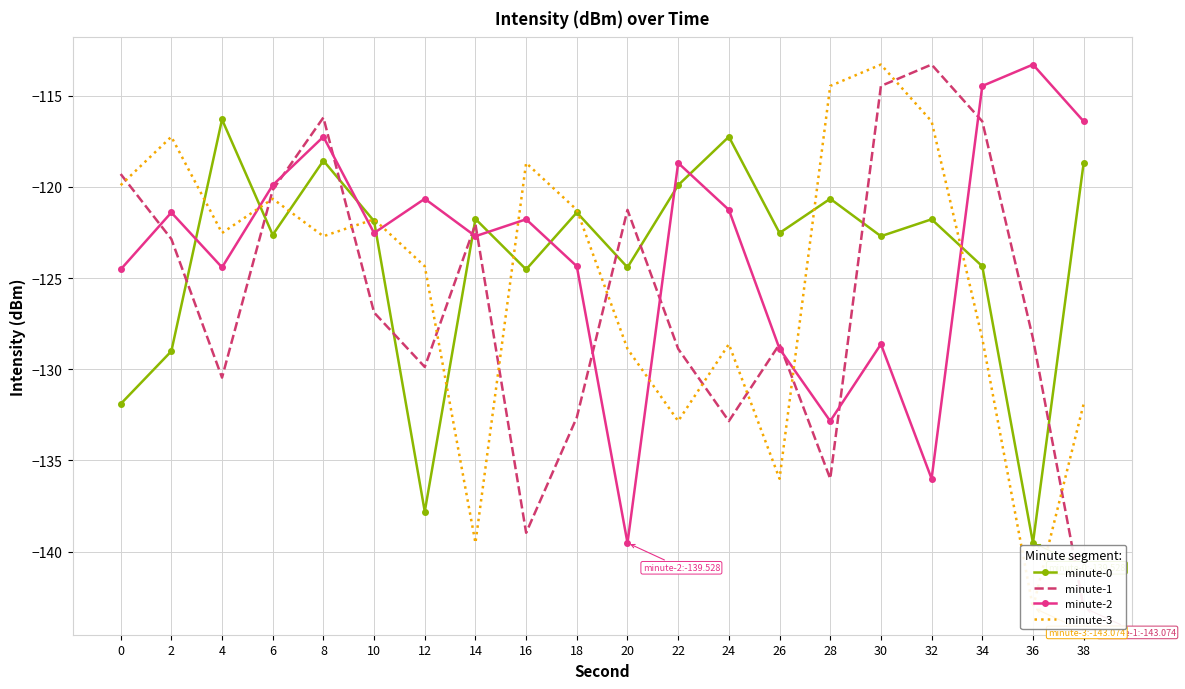

What is the spread (max minus min) of values at 32?

22.7